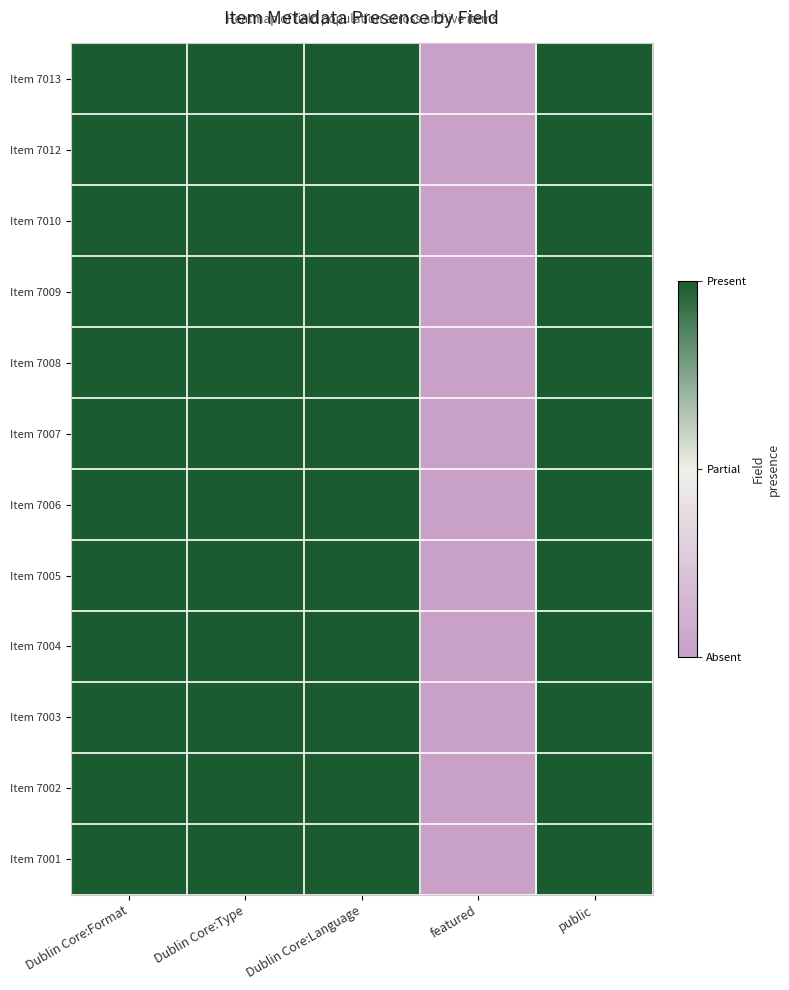

Reading right to left, extract all data points from this chart.

Item 7013: public=1	featured=0	Dublin Core:Language=1	Dublin Core:Type=1	Dublin Core:Format=1
Item 7012: public=1	featured=0	Dublin Core:Language=1	Dublin Core:Type=1	Dublin Core:Format=1
Item 7010: public=1	featured=0	Dublin Core:Language=1	Dublin Core:Type=1	Dublin Core:Format=1
Item 7009: public=1	featured=0	Dublin Core:Language=1	Dublin Core:Type=1	Dublin Core:Format=1
Item 7008: public=1	featured=0	Dublin Core:Language=1	Dublin Core:Type=1	Dublin Core:Format=1
Item 7007: public=1	featured=0	Dublin Core:Language=1	Dublin Core:Type=1	Dublin Core:Format=1
Item 7006: public=1	featured=0	Dublin Core:Language=1	Dublin Core:Type=1	Dublin Core:Format=1
Item 7005: public=1	featured=0	Dublin Core:Language=1	Dublin Core:Type=1	Dublin Core:Format=1
Item 7004: public=1	featured=0	Dublin Core:Language=1	Dublin Core:Type=1	Dublin Core:Format=1
Item 7003: public=1	featured=0	Dublin Core:Language=1	Dublin Core:Type=1	Dublin Core:Format=1
Item 7002: public=1	featured=0	Dublin Core:Language=1	Dublin Core:Type=1	Dublin Core:Format=1
Item 7001: public=1	featured=0	Dublin Core:Language=1	Dublin Core:Type=1	Dublin Core:Format=1